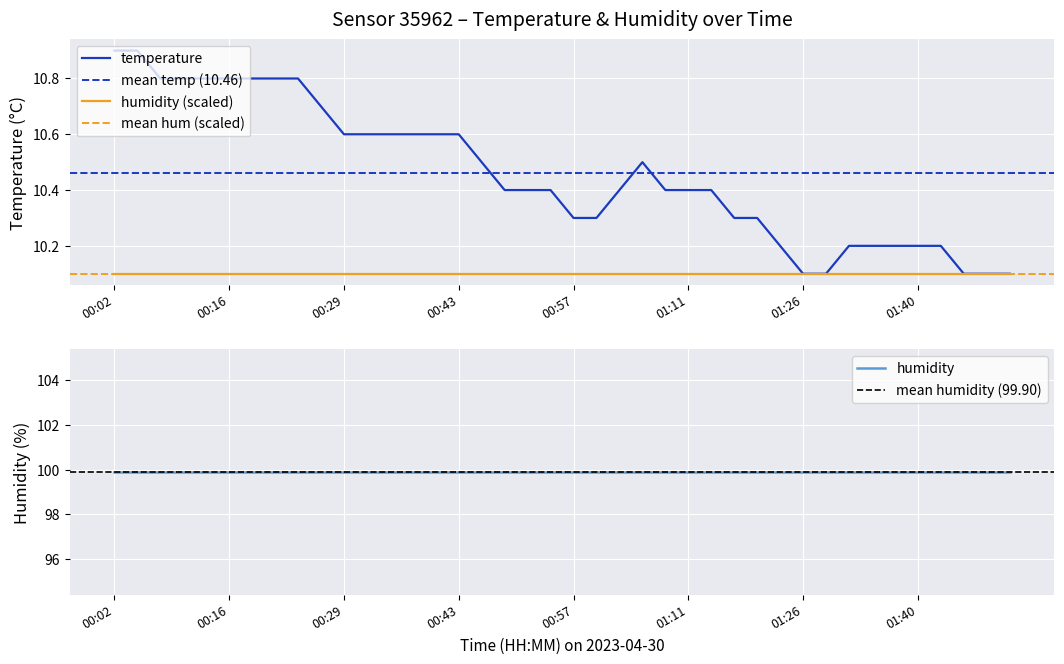

The value at 00:18 is 10.8. True or false?

True